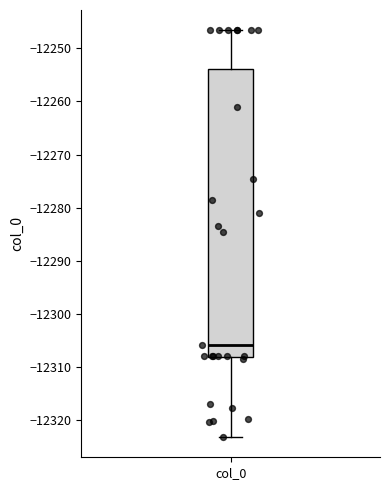

Where is the lower edge of the box for col_0 on the y-axis? The values are not printed on the chart, so give them approximately, as read against the axis.

-12308